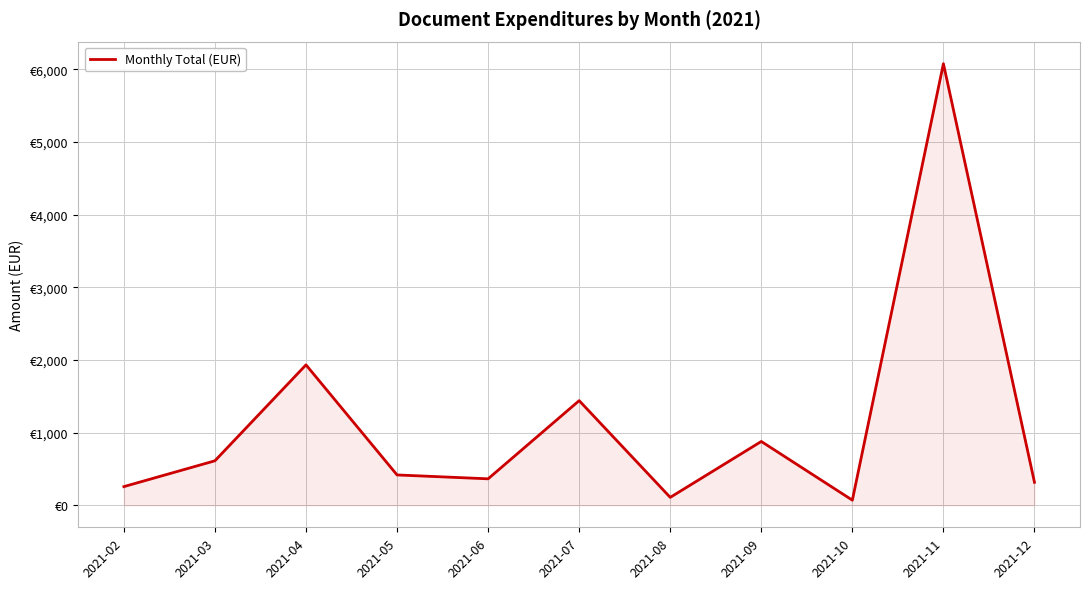

What is the difference between the maximum and minimum values?

6009.7